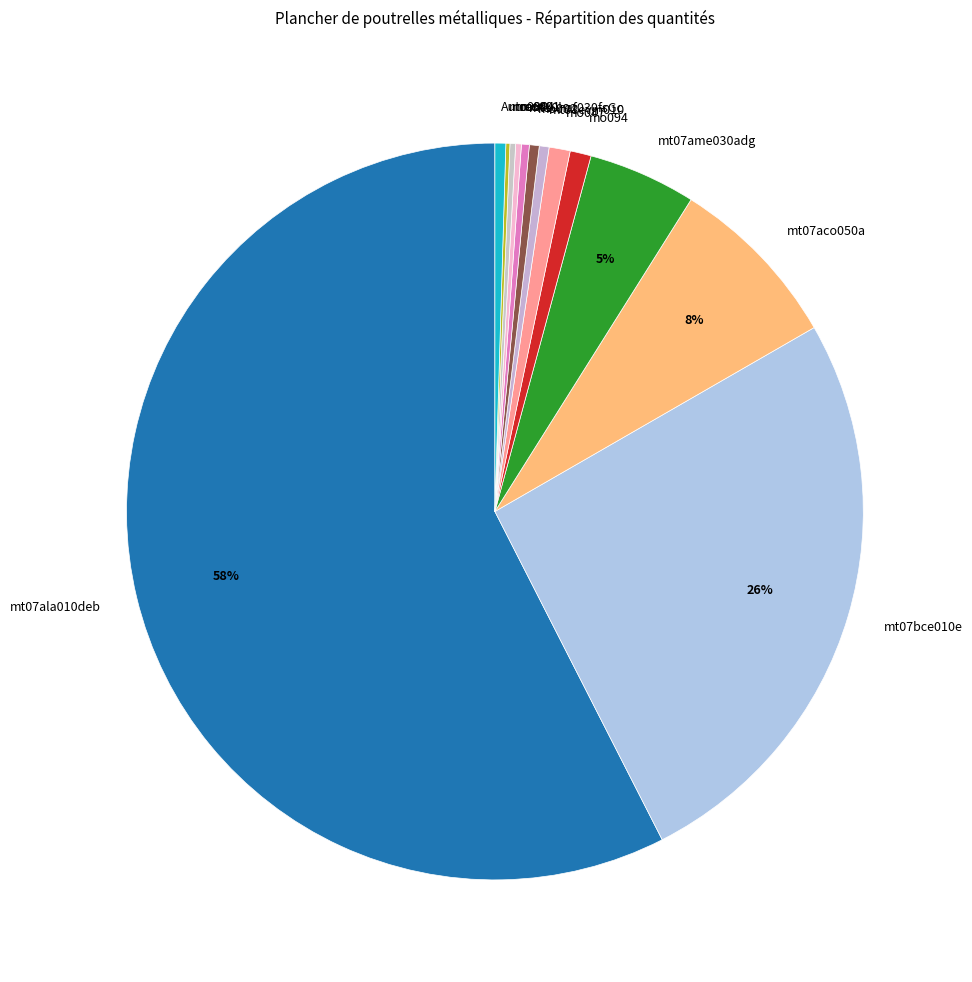

To the nearest percent, what is the average slice percentage?

8%